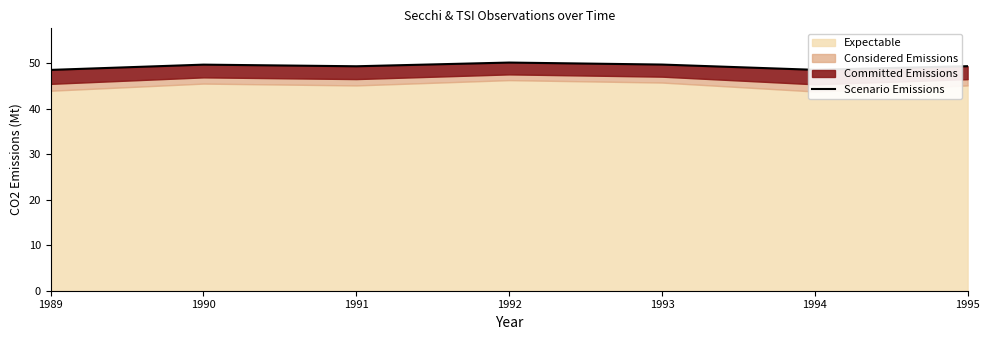

Reading left to right, transcribe all the data shown in this chart.

1989=48.6	1990=49.7	1991=49.4	1992=50.2	1993=49.8	1994=48.6	1995=49.4